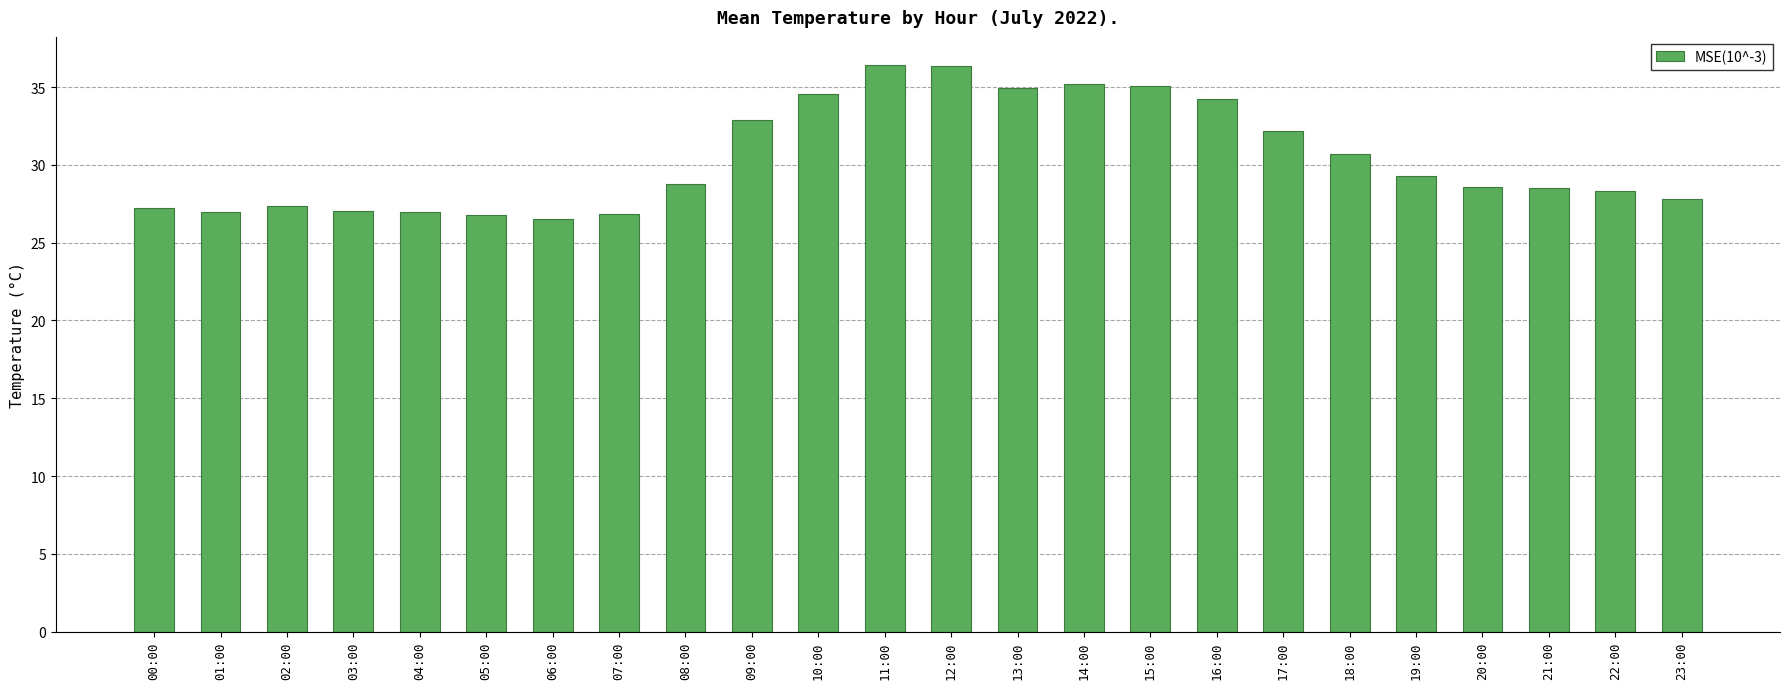

True or false: the data shows 26.9 at 04:00.

True